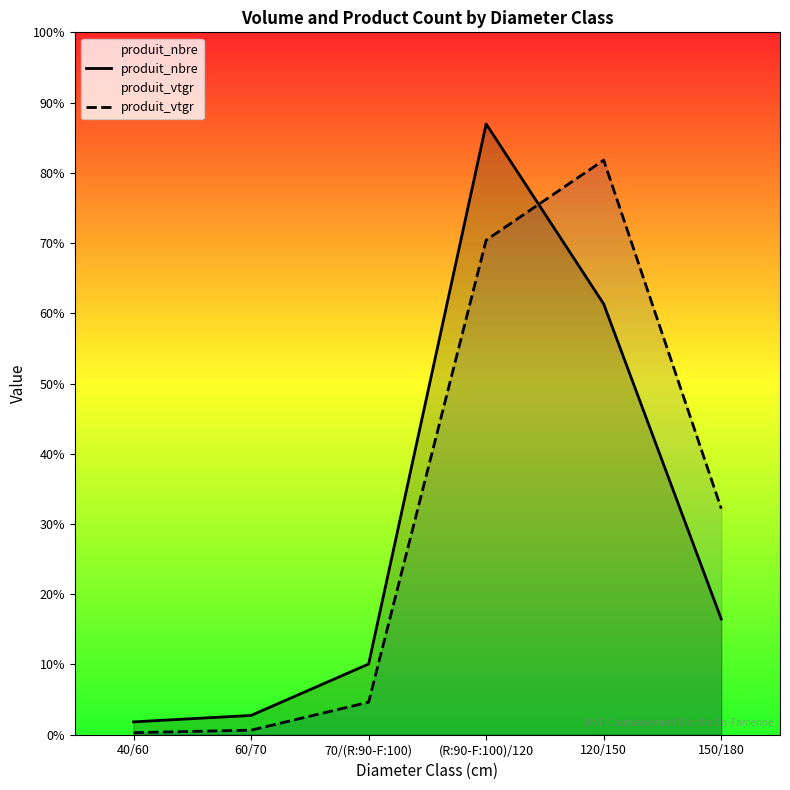

What is the value of the produit_vtgr point at the 1st from the left?

0.3